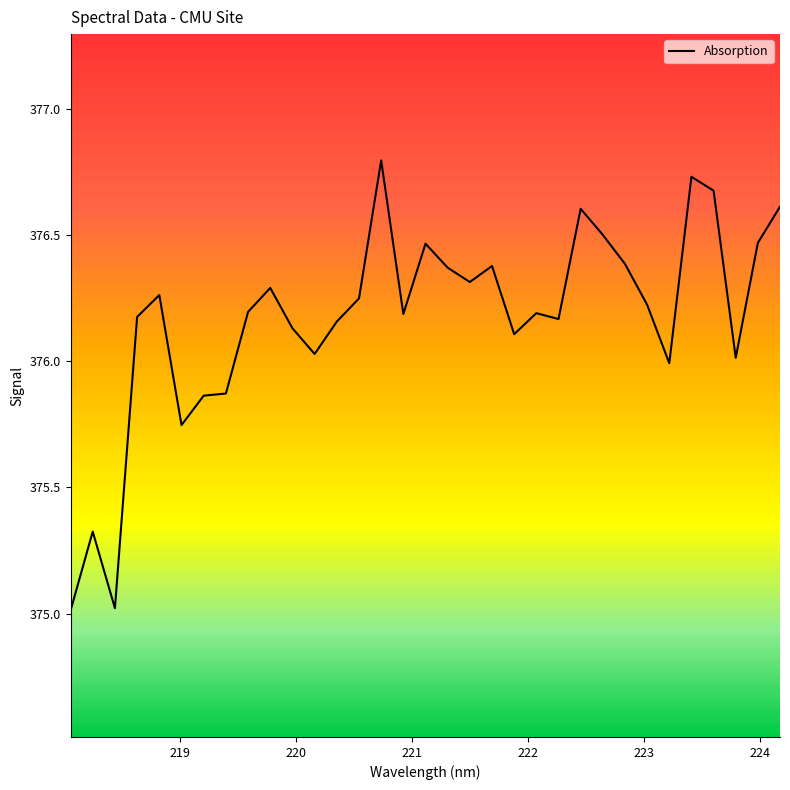

Count the number of values greater than 376.

26